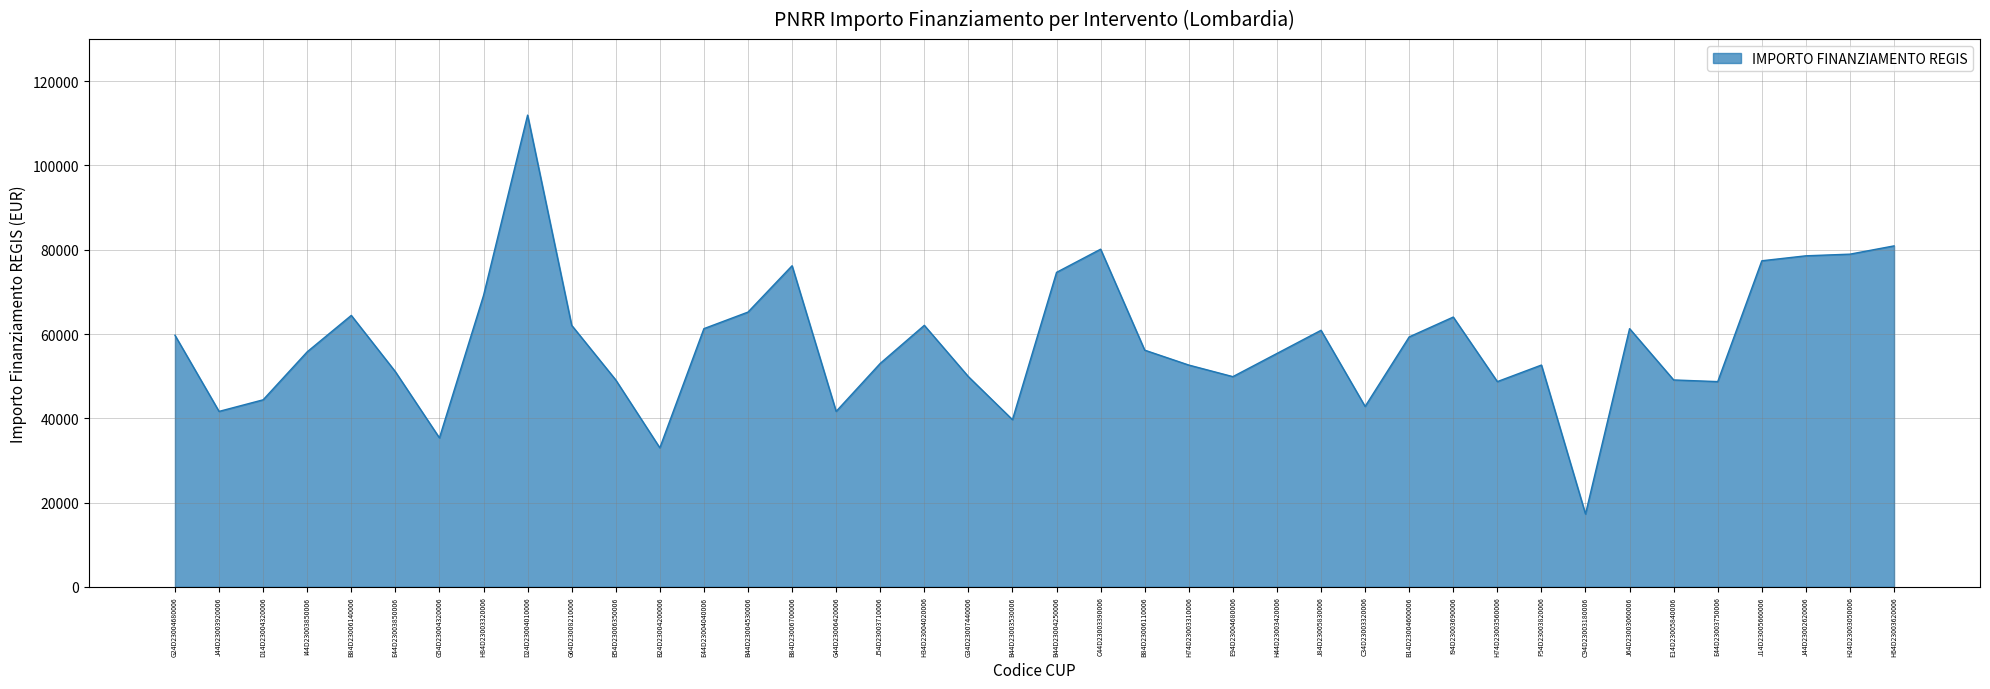

What is the sum of all values?

2315971.4